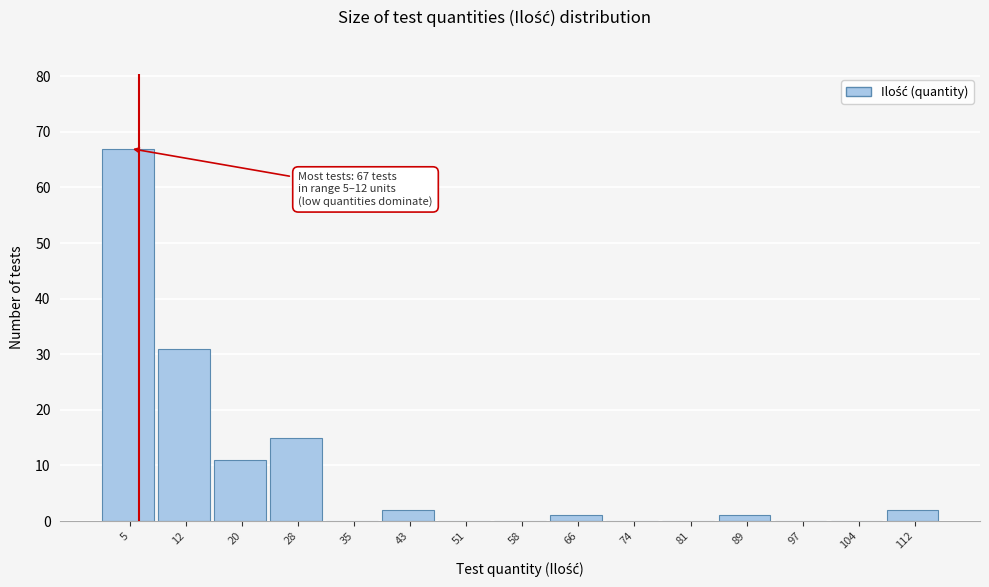

Reading right to left, list all the values displayed in this chart.

112=2	104=0	97=0	89=1	81=0	74=0	66=1	58=0	51=0	43=2	35=0	28=15	20=11	12=31	5=67